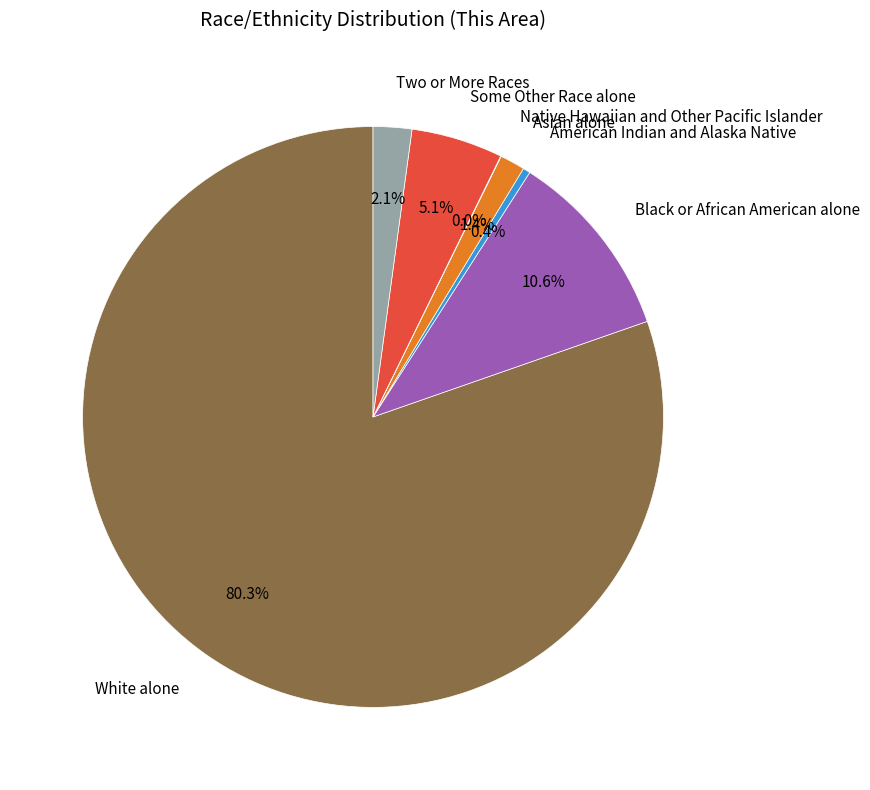

To the nearest percent, what is the difference between the largest and smallest slice percentages?

80%